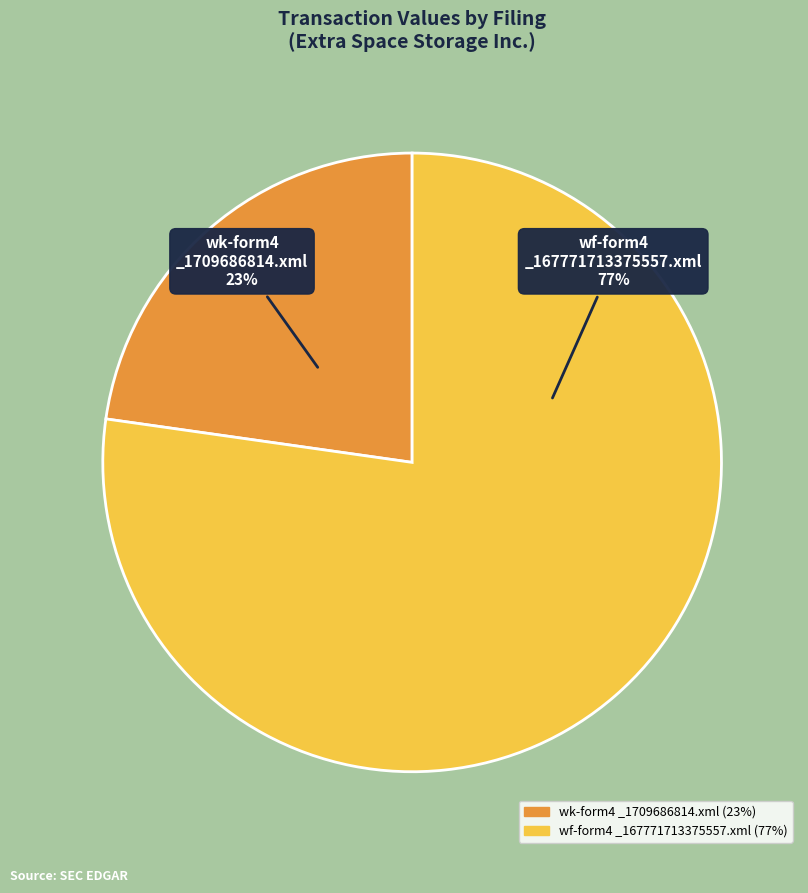

To the nearest percent, what is the average slice percentage?

50%